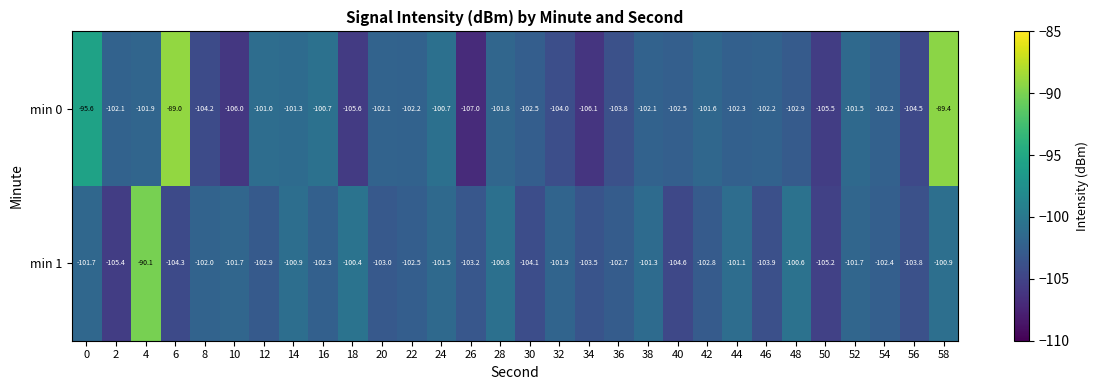

What is the lowest value of the min 0 series?

-107.0